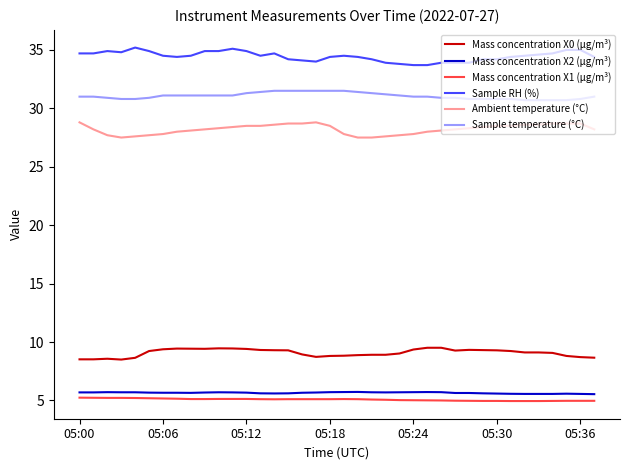

True or false: Sample temperature (°C) and Mass concentration X0 (μg/m³) intersect in this chart.

False